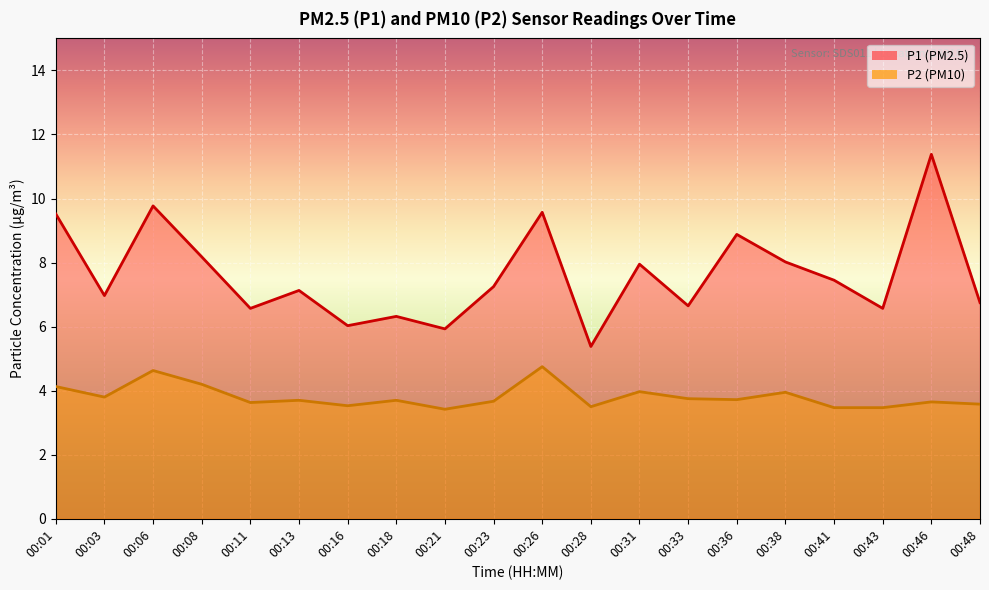

Which series changed the most between 00:08 and 00:31?

P2